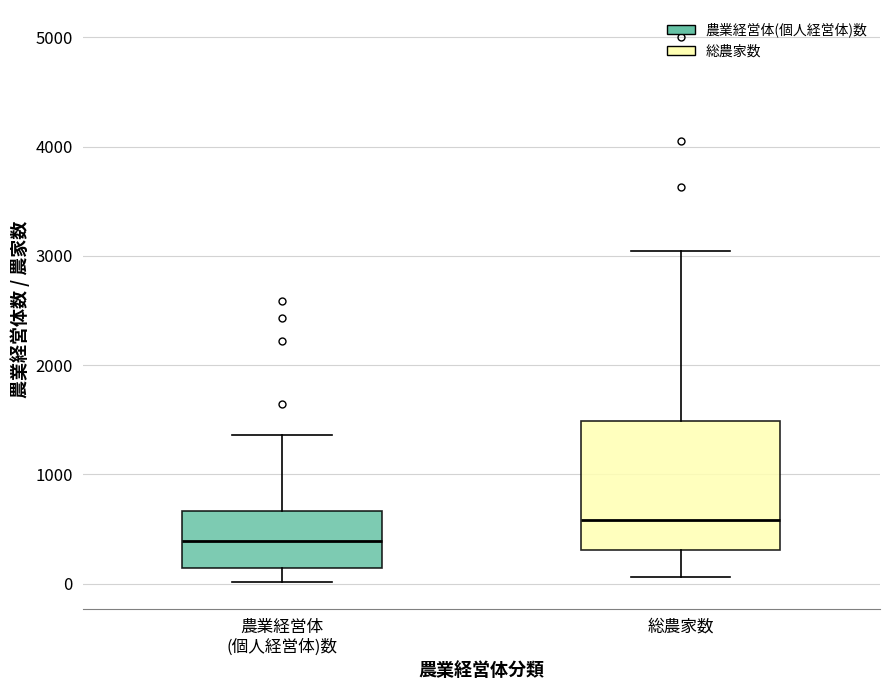

Which box's median line is the lowest?

農業経営体 (個人経営体)数